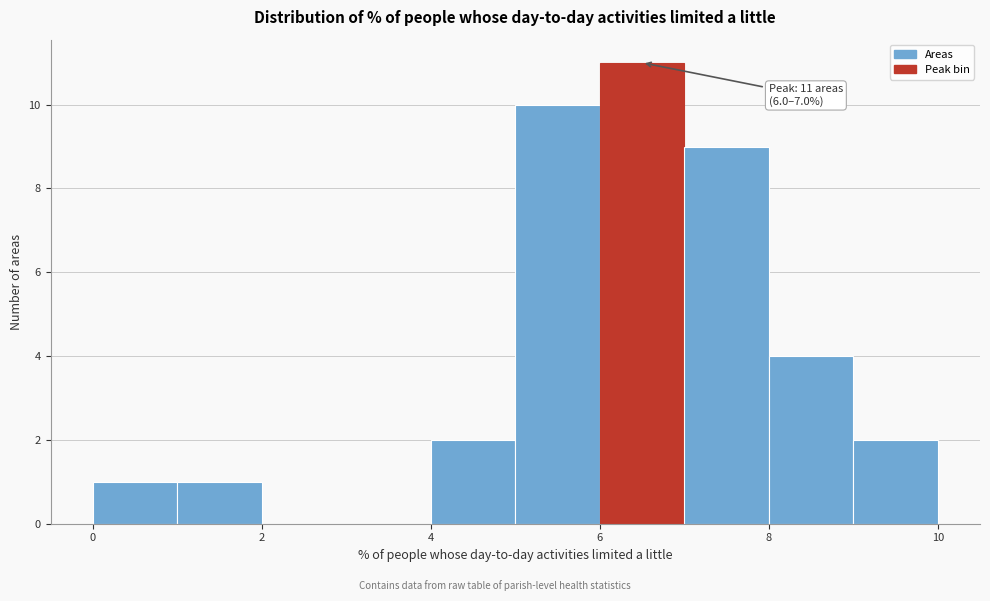

Which range on the x-axis has the tallest bar?

6 to 7